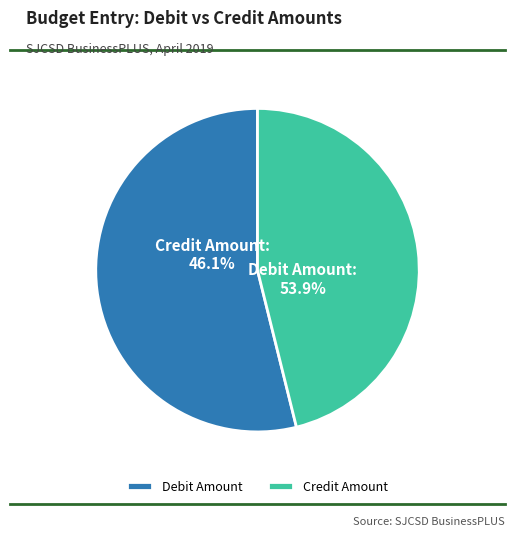

What percentage is NOT represented by 10?

100.0%